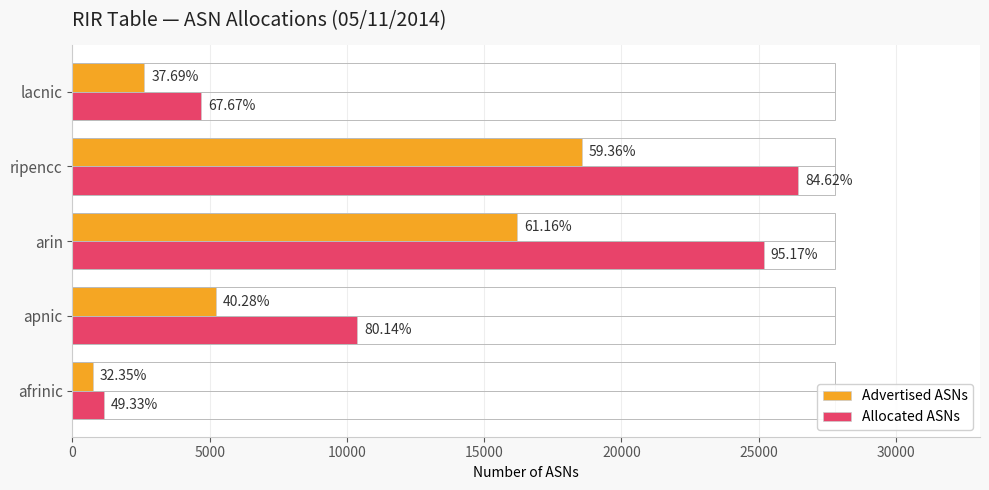

What are all the series names shown in the legend?

Advertised ASNs, Allocated ASNs